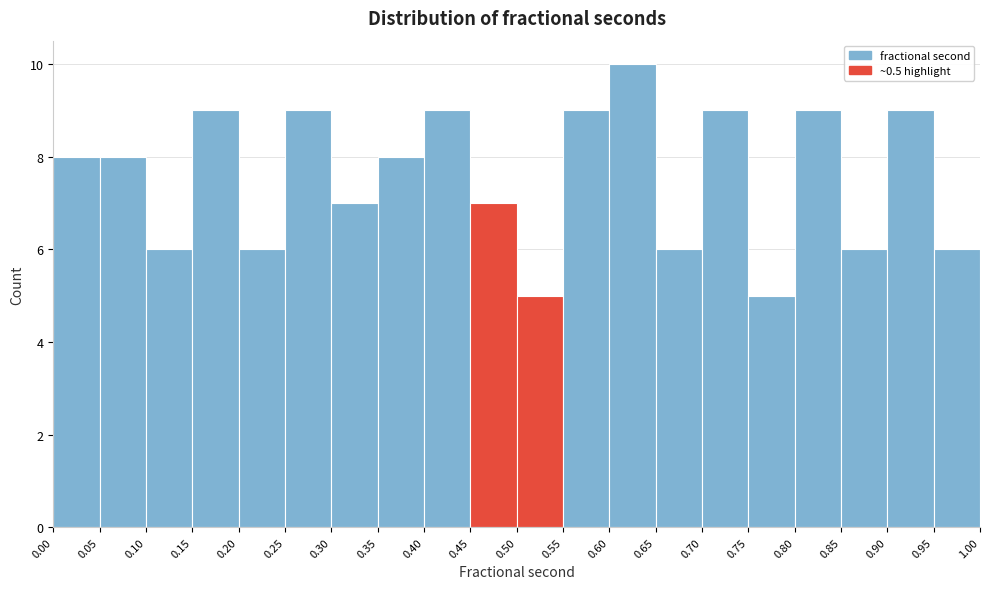

What is the height of the bar covering 0.05 to 0.10 on the x-axis? The values are not printed on the chart, so give them approximately, as read against the axis.

8